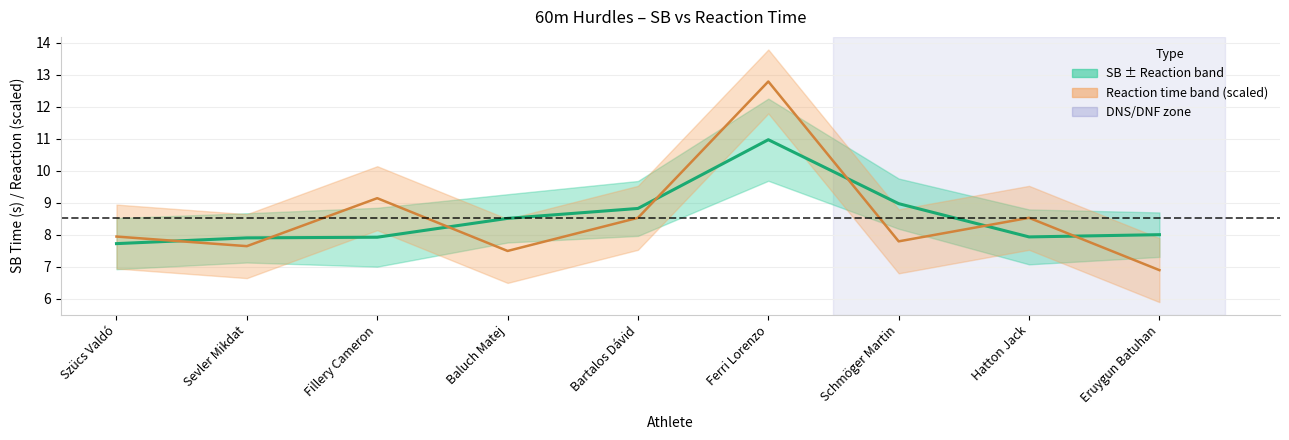

At which label does Reaction time (scaled) reach its peak?

Ferri Lorenzo